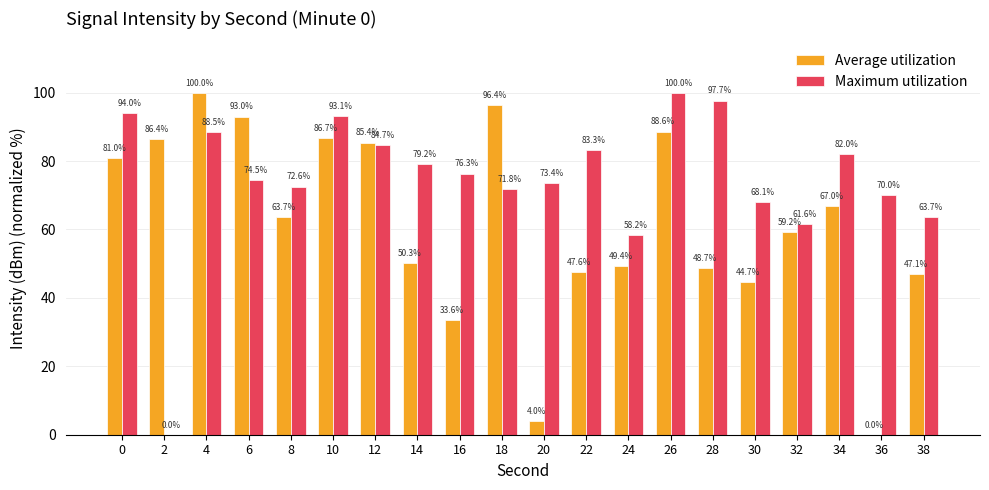

How many positive values does the Average utilization series have?

19